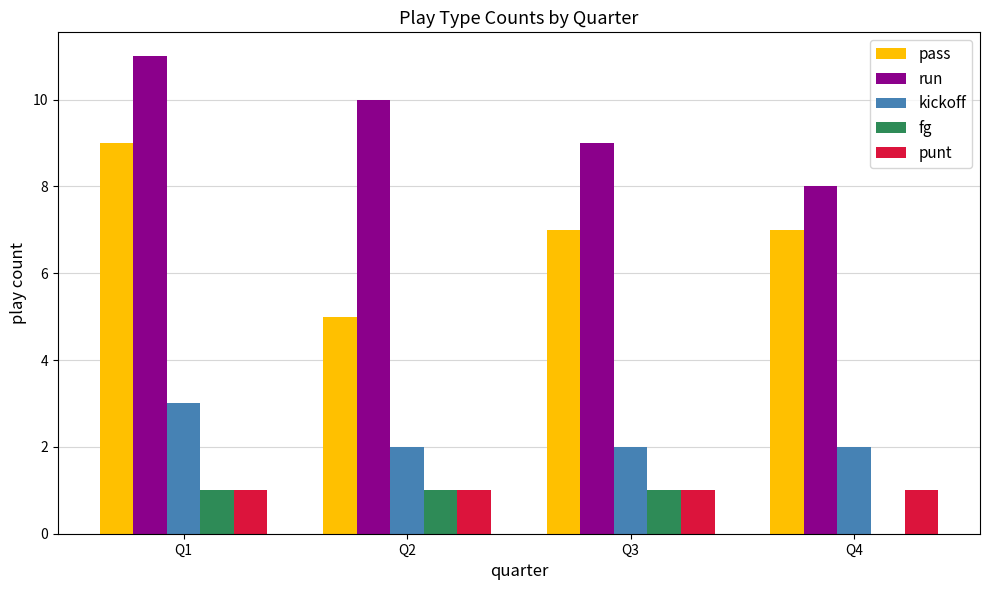

Which series changed the most between Q2 and Q3?

pass